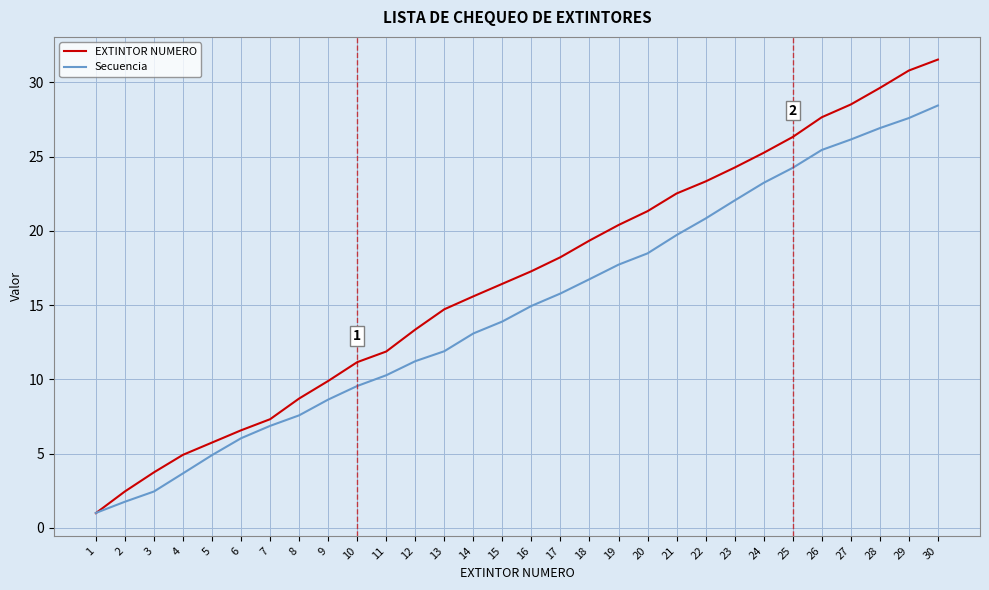

What is the total value across all series at 10?

20.7